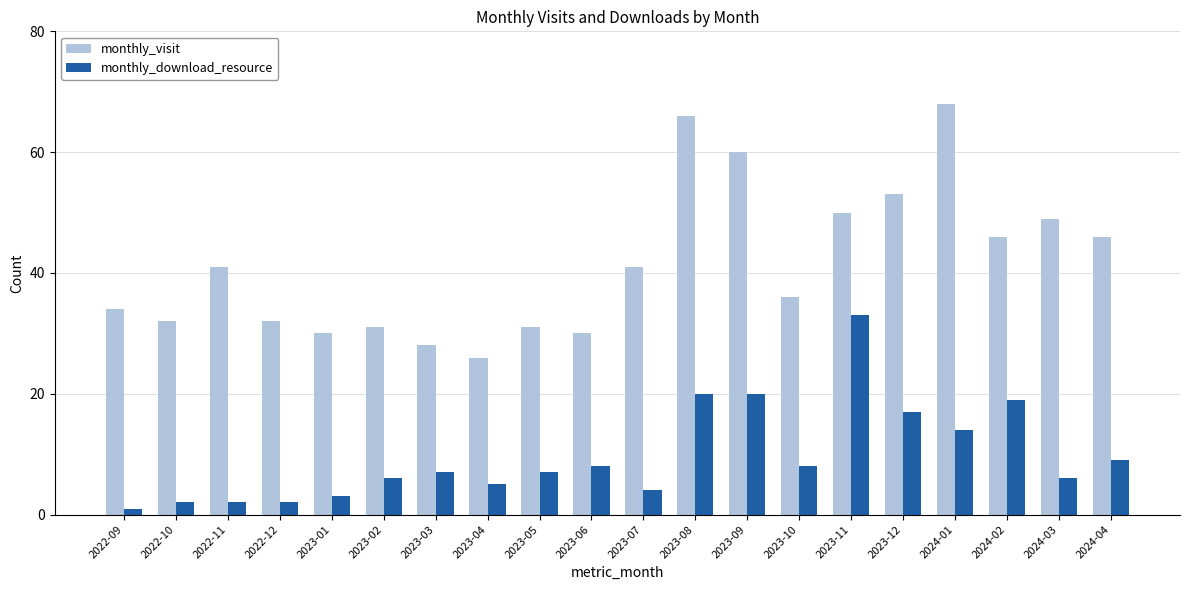

Which series has the largest range (max minus min)?

monthly_visit